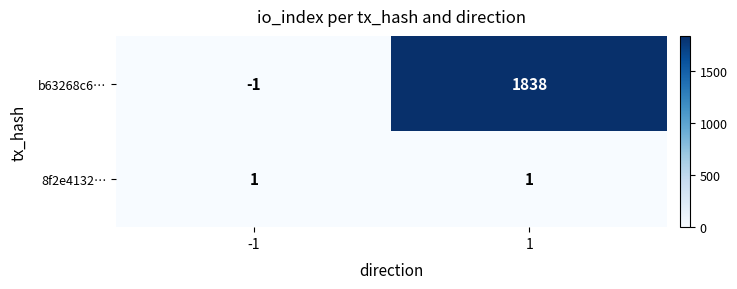

True or false: 8f2e4132… has a value of 1 at 1.

True